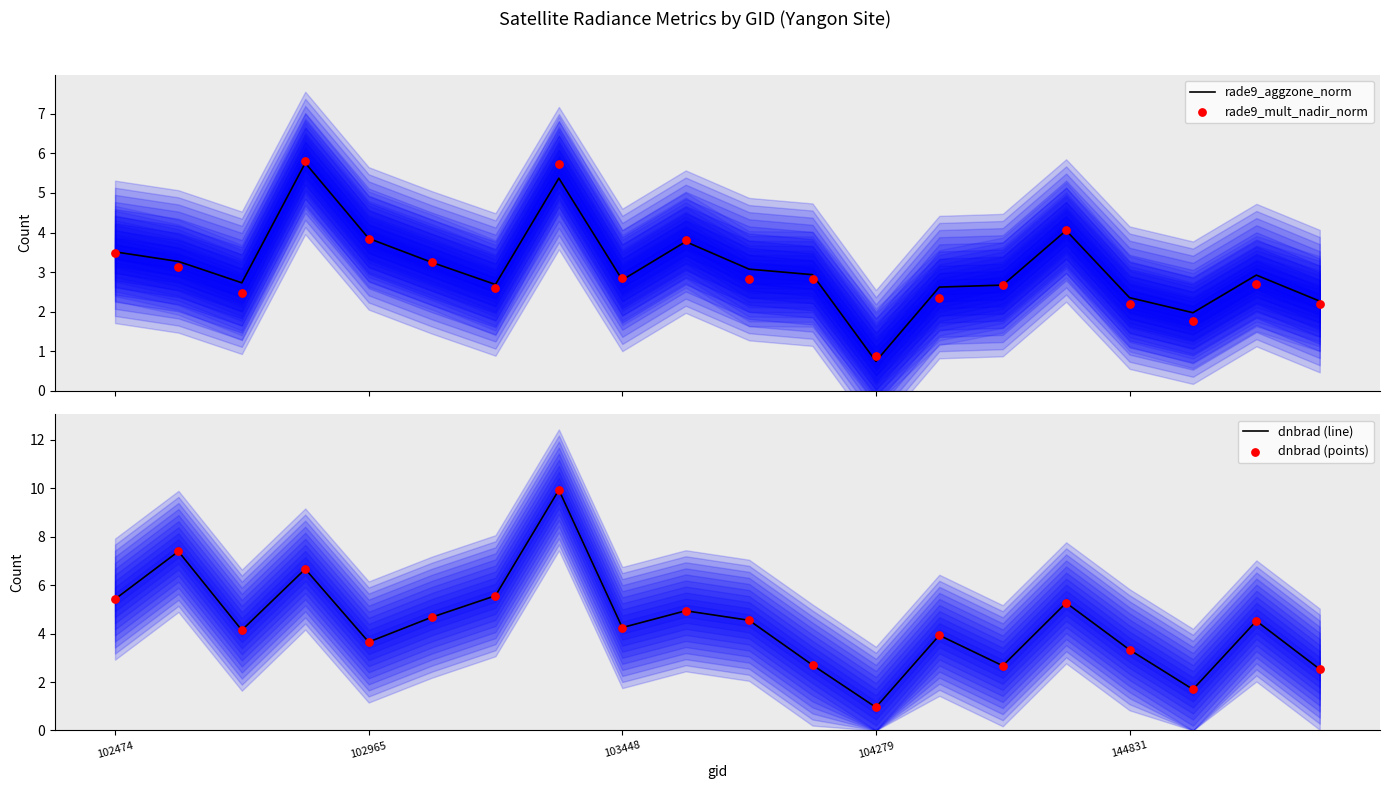

Which series has the largest total across all categories?

dnbrad (line)